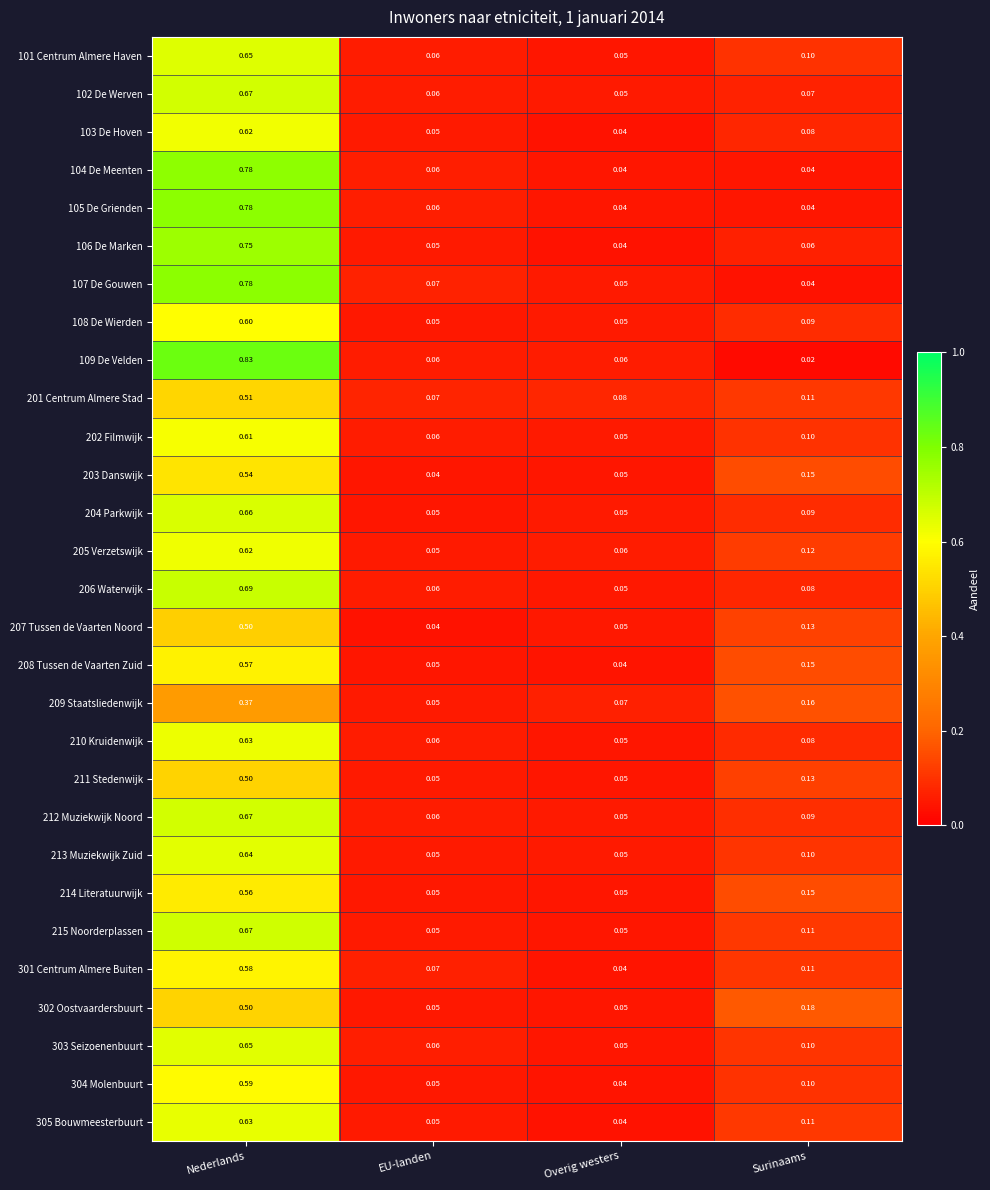

Which category has the lowest value in the 102 De Werven series?

Overig westers